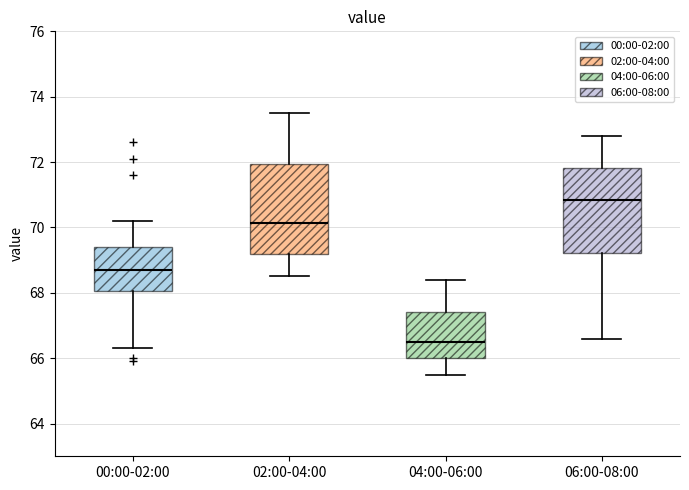

Which box's median line is the lowest?

04:00-06:00